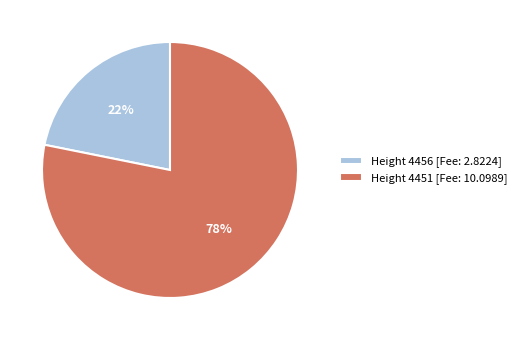

What is the ratio of the value at Height 4456 [Fee: 2.8224] to the value at Height 4451 [Fee: 10.0989]?

0.3